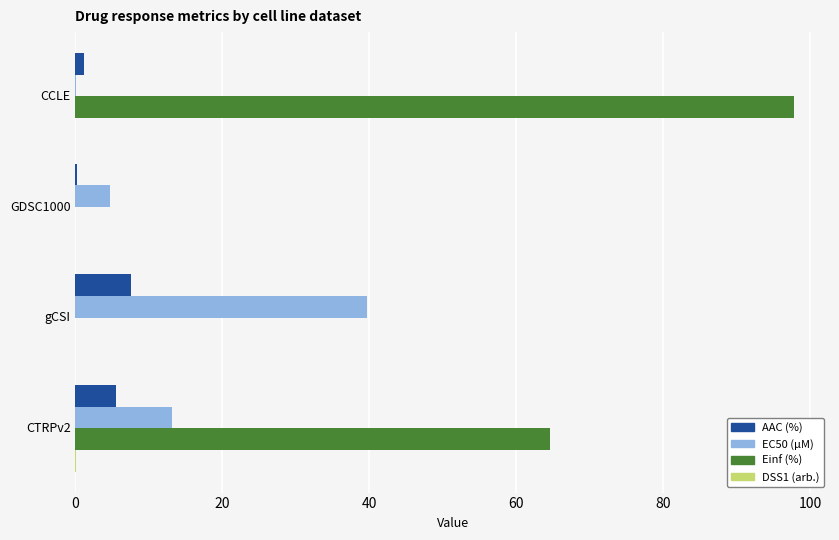

The value of Einf (%) at CTRPv2 is 37.6. True or false?

False